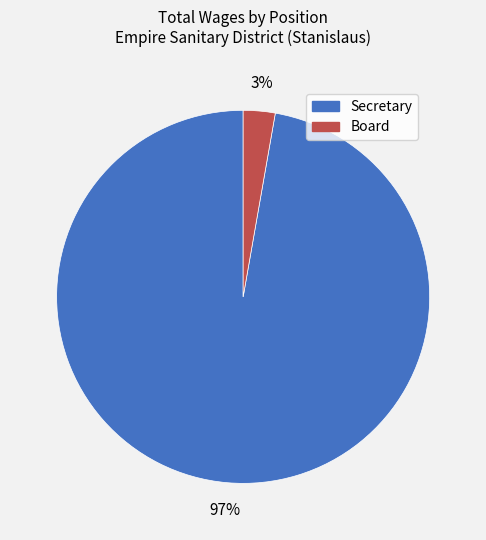

True or false: Secretary accounts for 92% of the total.

False